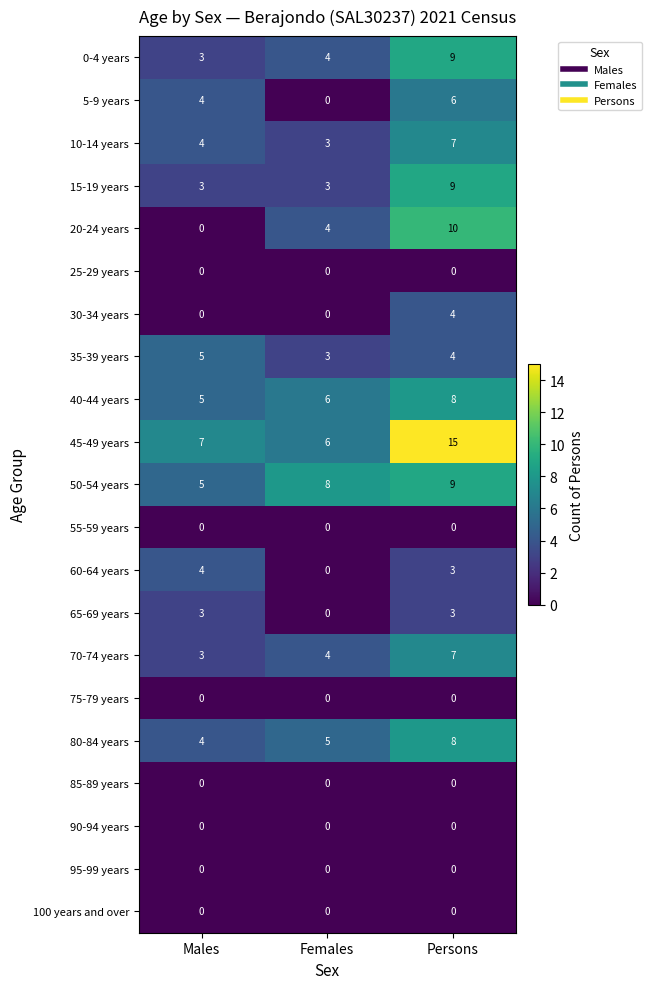

What is the spread (max minus min) of values at Females?

8